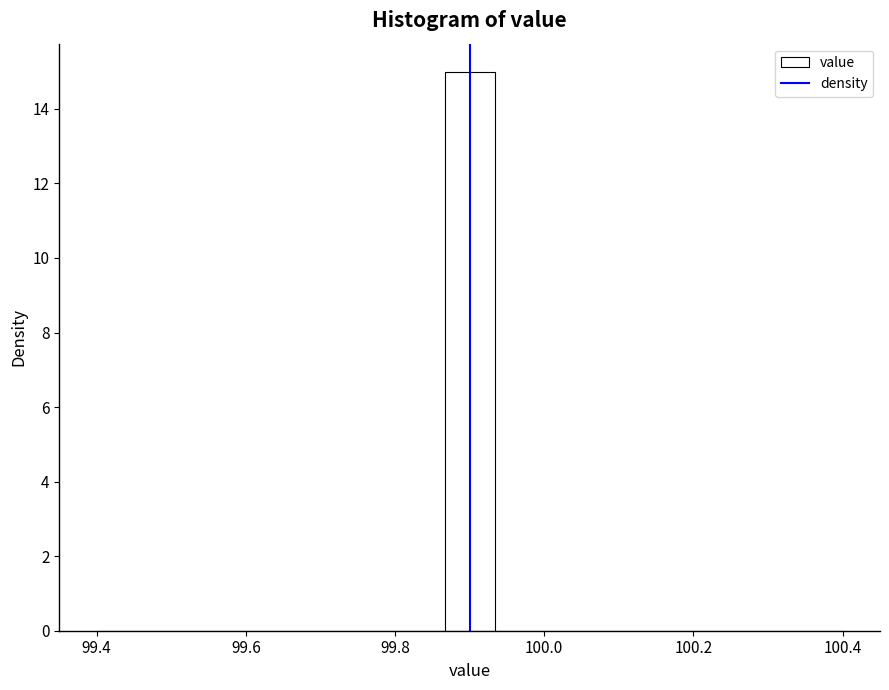

Around what value on the x-axis is the tallest bar? Give the approximate position of its centre, as read against the axis.

99.90